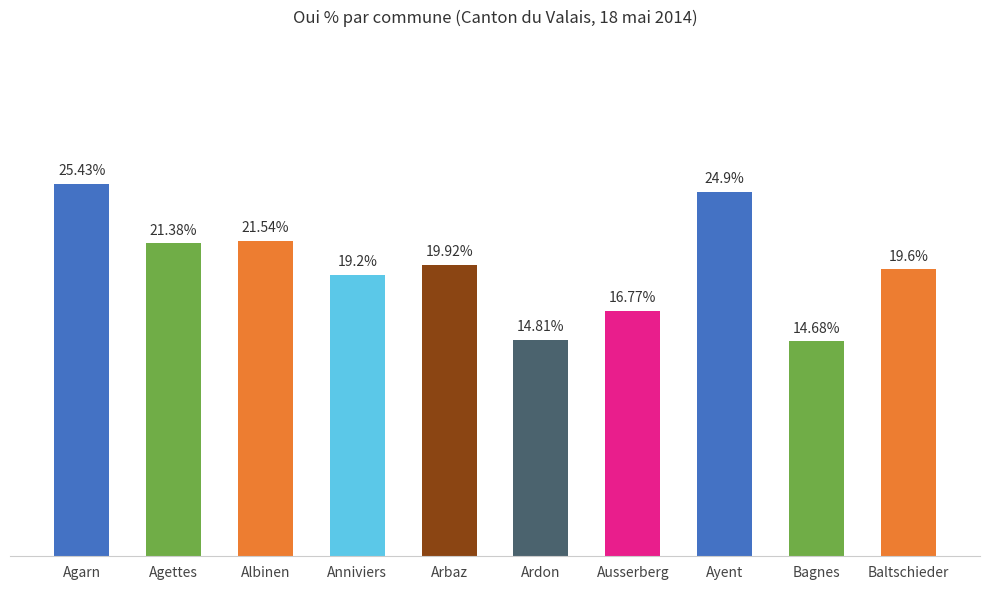

At which label is the value closest to 20?

Arbaz